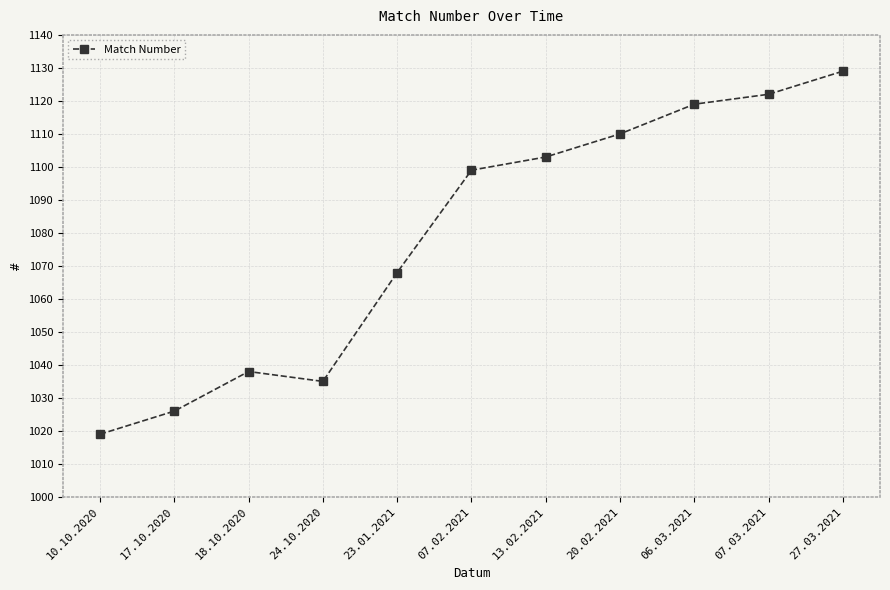

Which has a higher value, 07.02.2021 or 20.02.2021?

20.02.2021